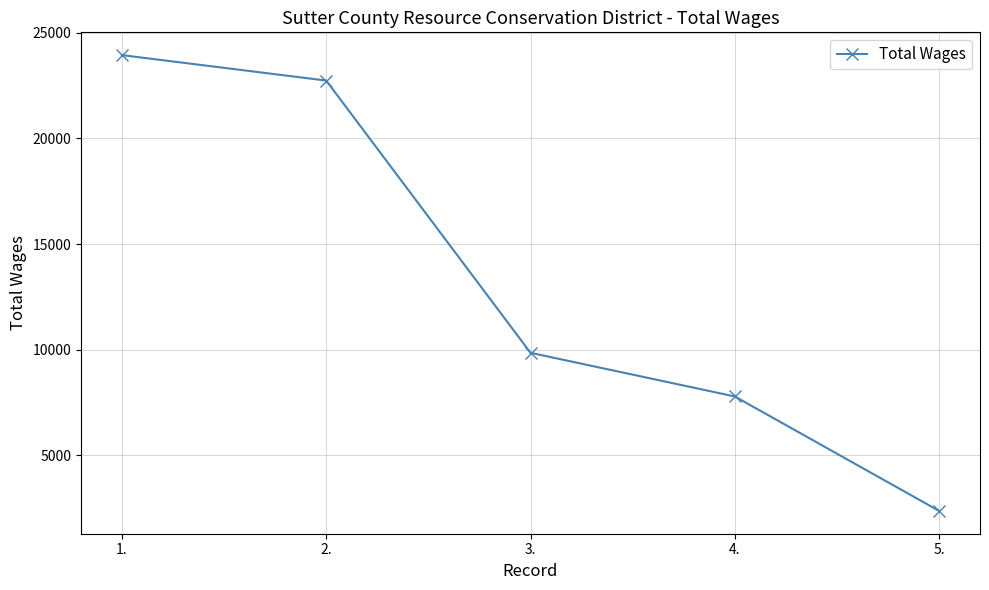

Does the chart have visible grid lines?

Yes